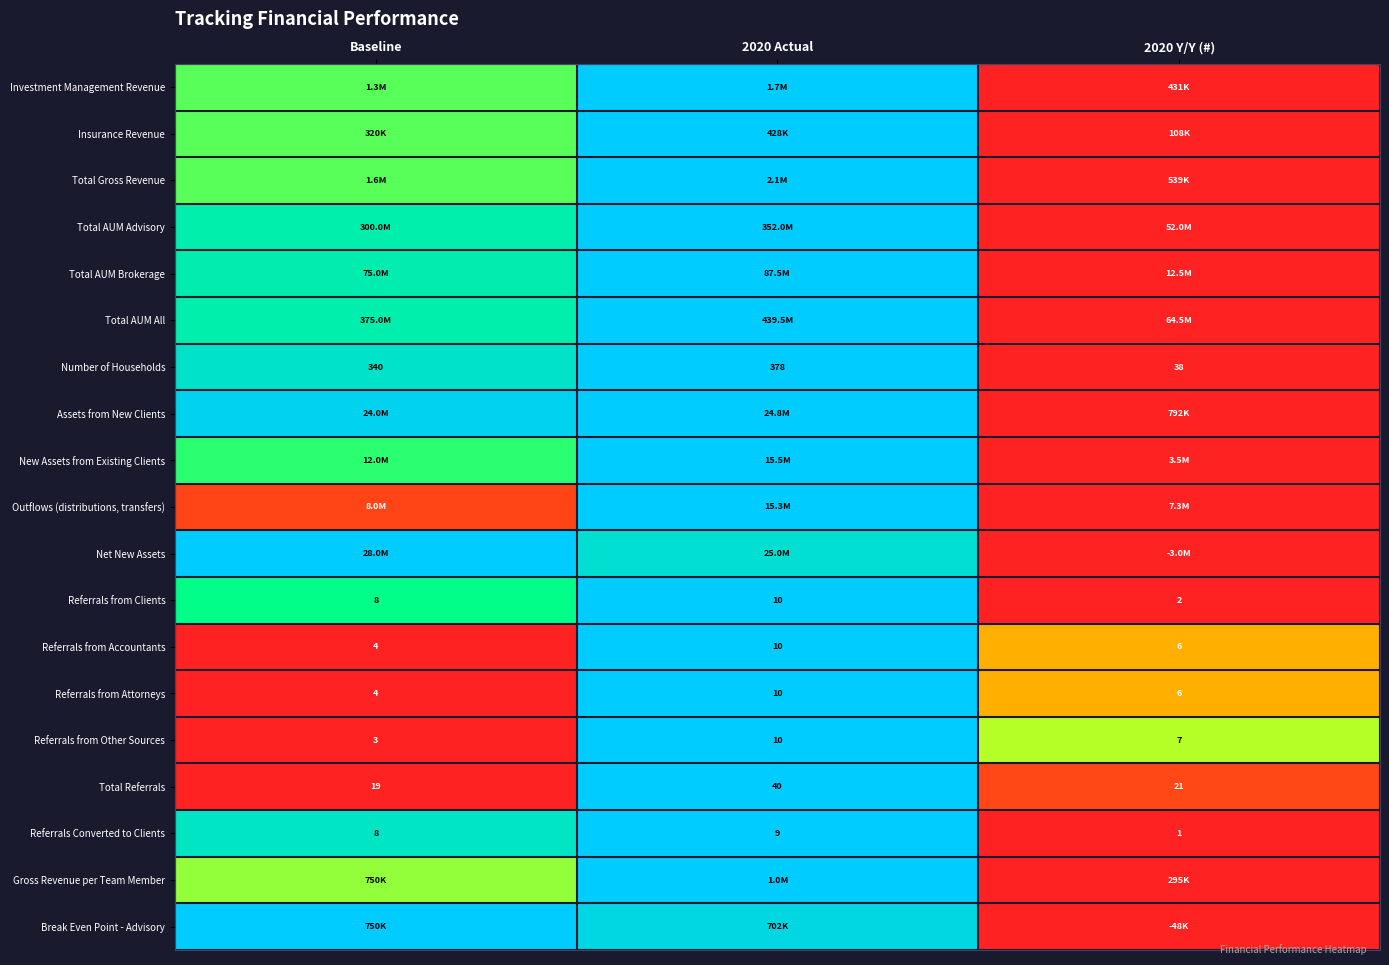

At which label does Referrals from Accountants reach its minimum?

Baseline